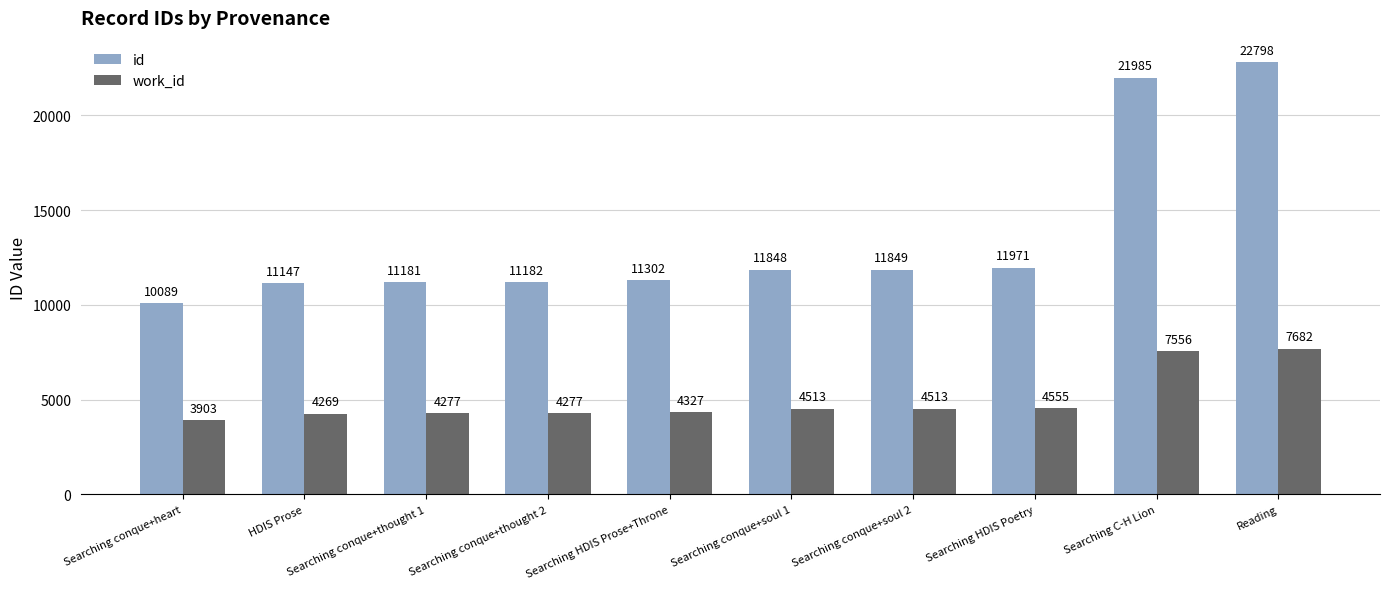

Reading left to right, what are all the values shown in this chart?

id: 10089	11147	11181	11182	11302	11848	11849	11971	21985	22798
work_id: 3903	4269	4277	4277	4327	4513	4513	4555	7556	7682